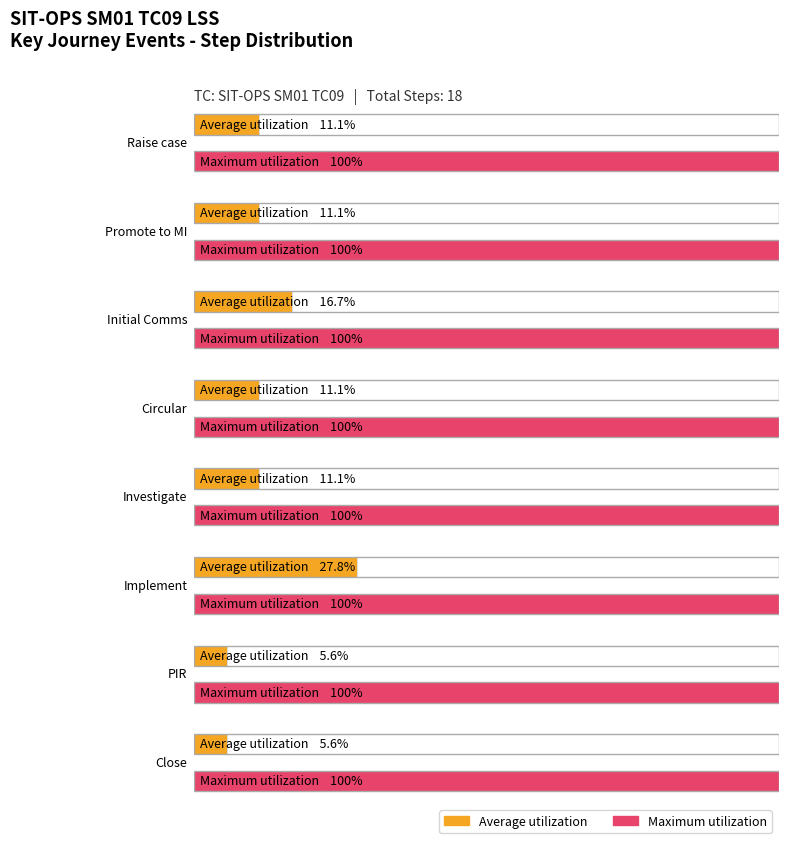

How many bars are there in each group?

2